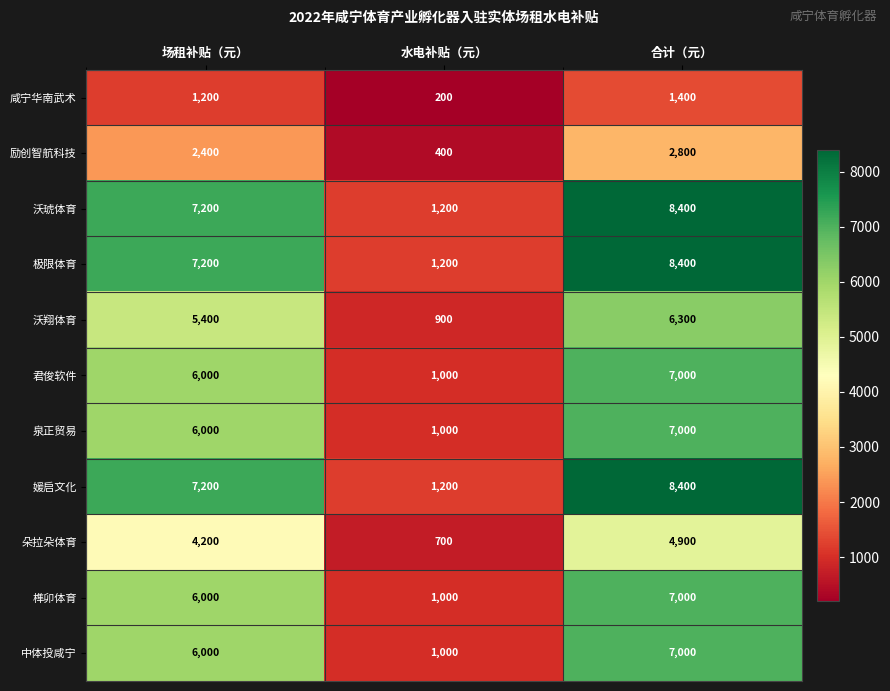

What is the difference between the 励创智航科技 values at 场租补贴（元） and 水电补贴（元）?

2000